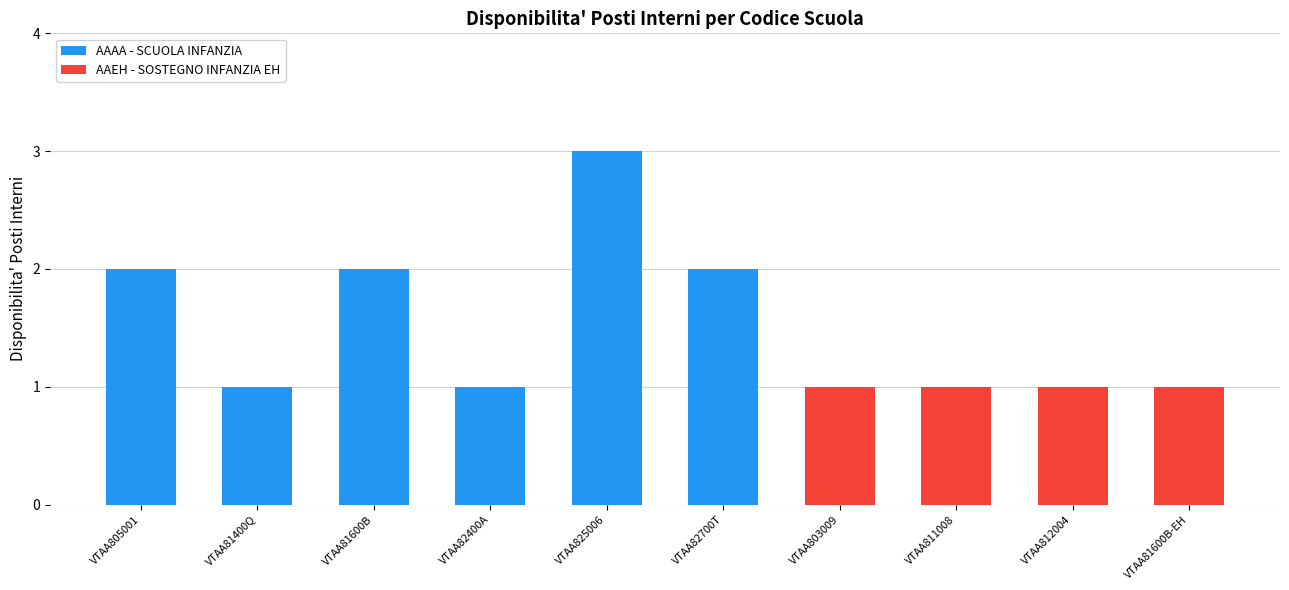

The AAAA - SCUOLA INFANZIA series shows 3 at VTAA805001. True or false?

False